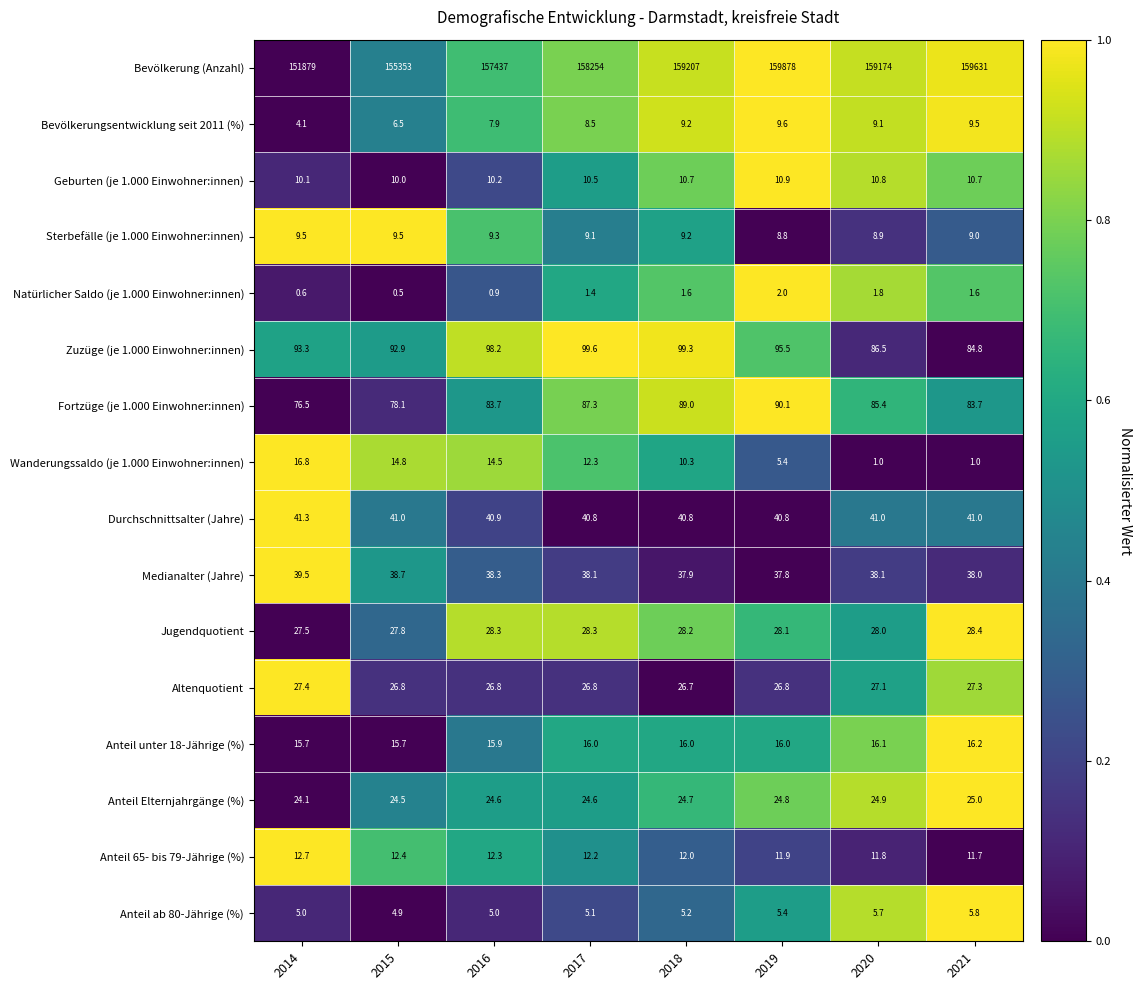

The Medianalter (Jahre) series shows 17.7 at 2017. True or false?

False